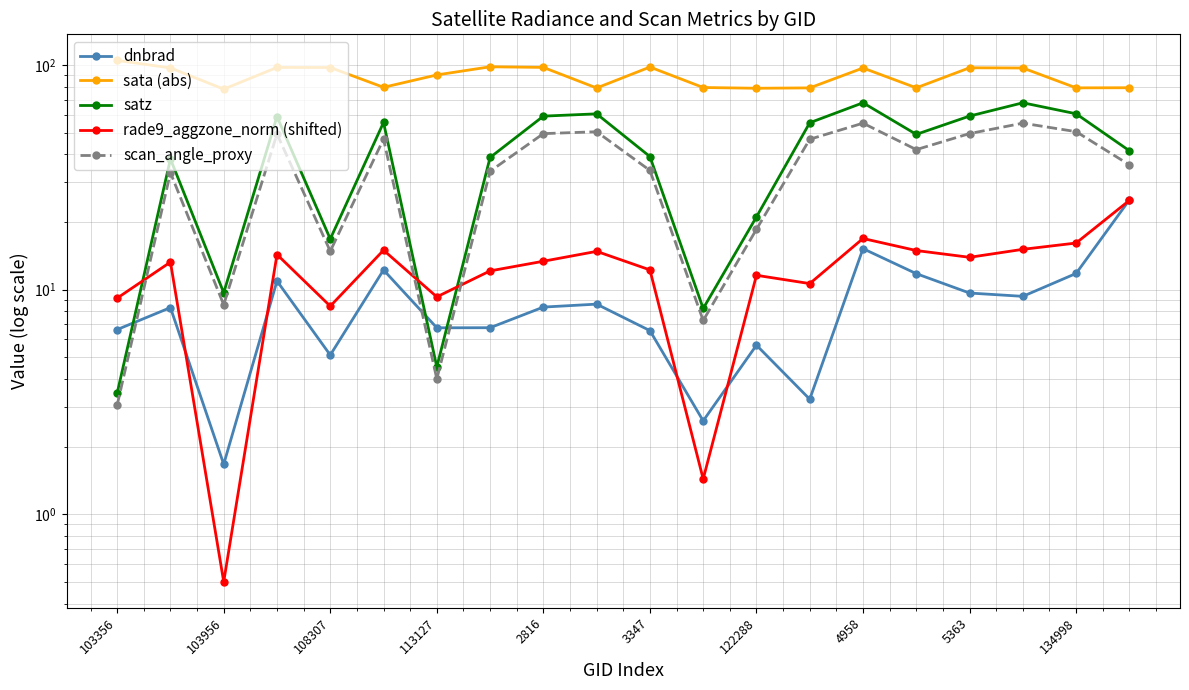

Is it true that dnbrad equals 6.6 at 3347?

True